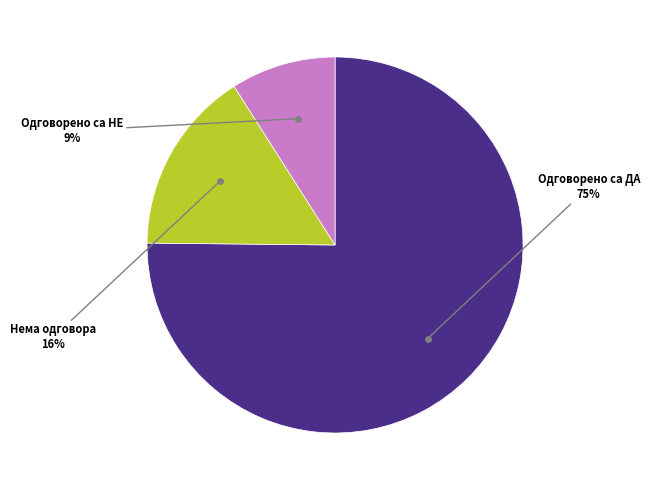

Does any single category account for the majority?

Yes